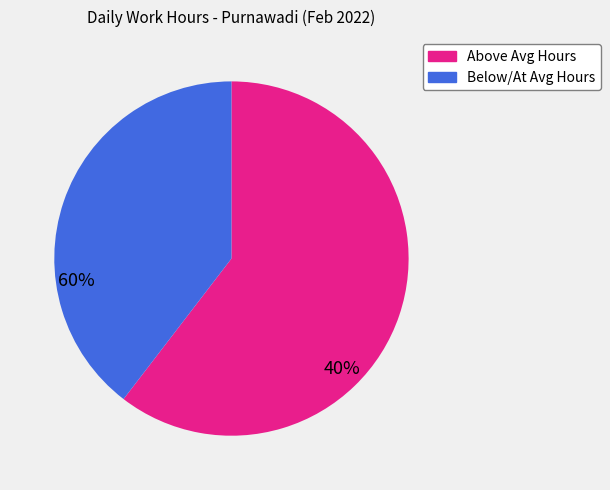

Count the number of slices in the pie.

2